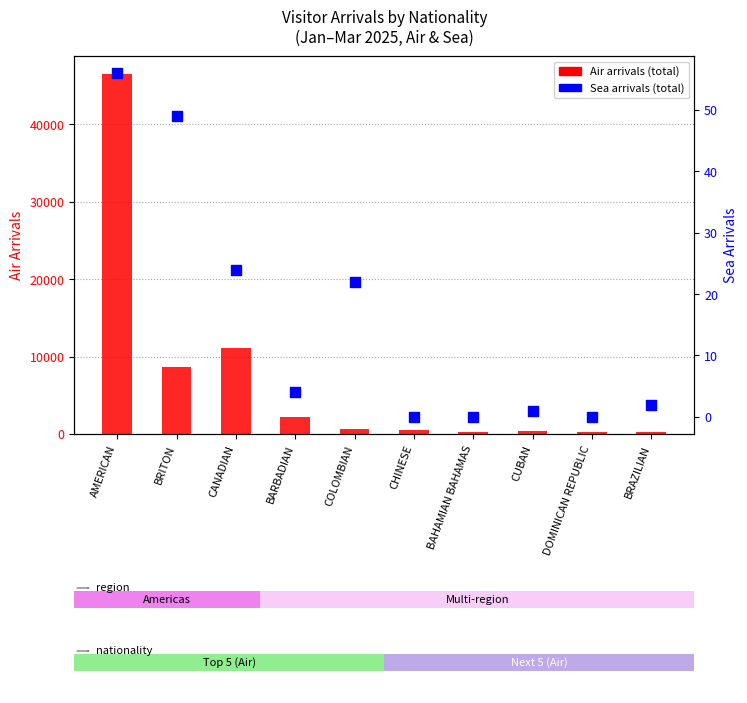

At which category is the sum across all series the highest?

AMERICAN